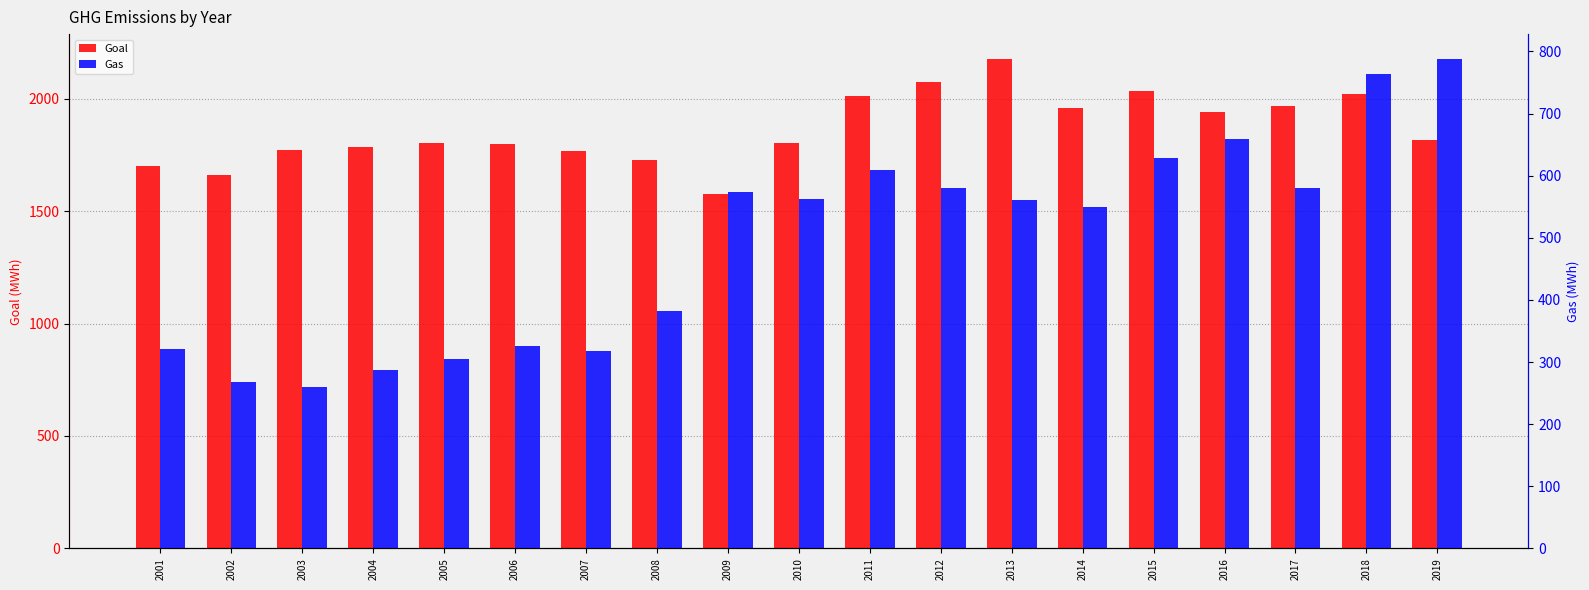

What is the value of the Gas bar at the 8th from the left?

382.2